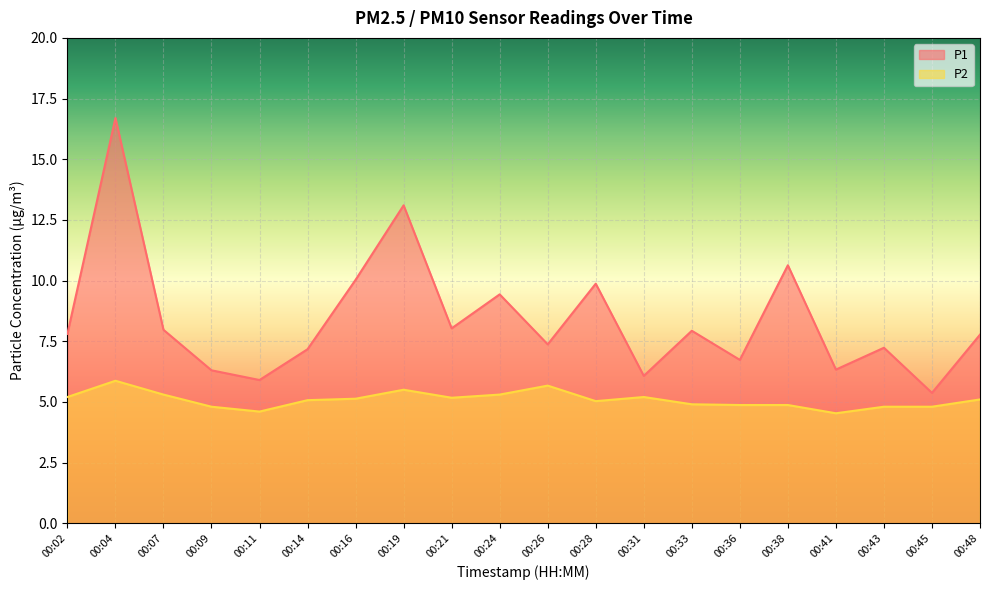

Is it true that P1 equals 6.6 at 00:16?

False